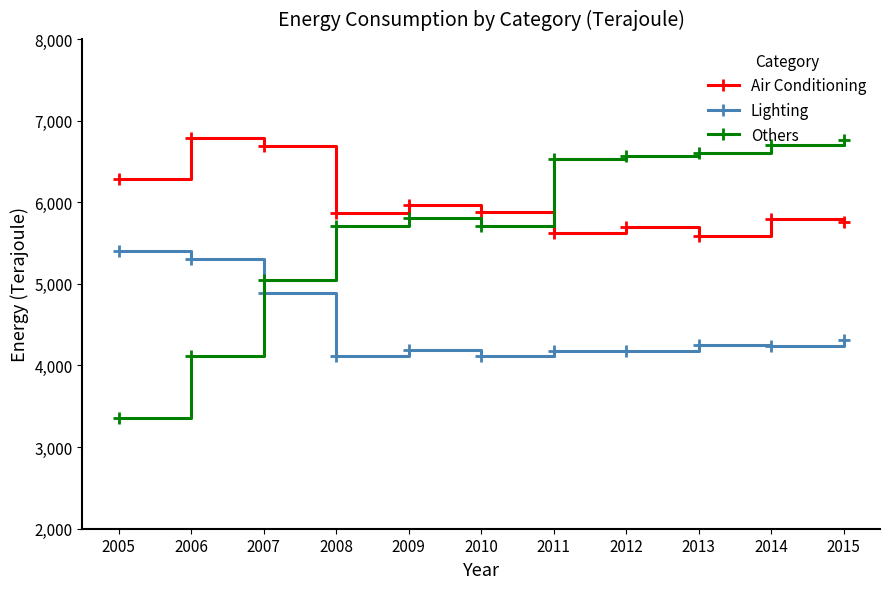

Which series ends up on top after the final intersection of Lighting and Others?

Others